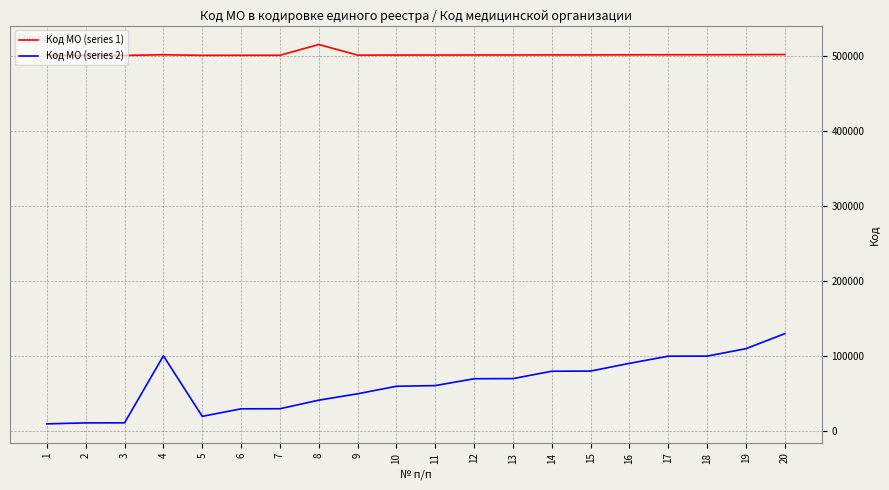

Which series has the largest range (max minus min)?

Код МО (series 2)